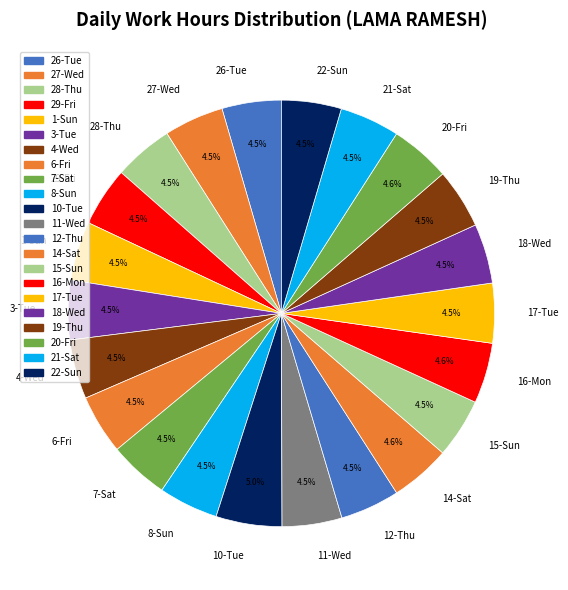

What portion of the pie excludes 11-Wed?

95.5%